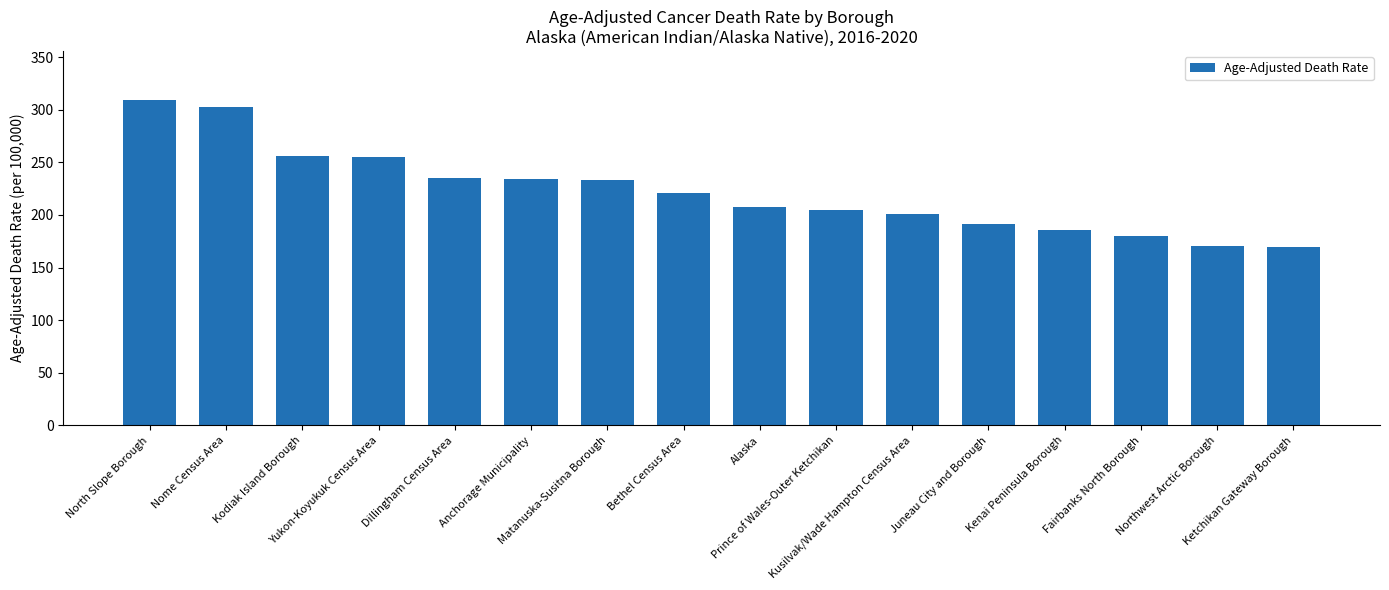

What is the smallest value displayed?

169.6